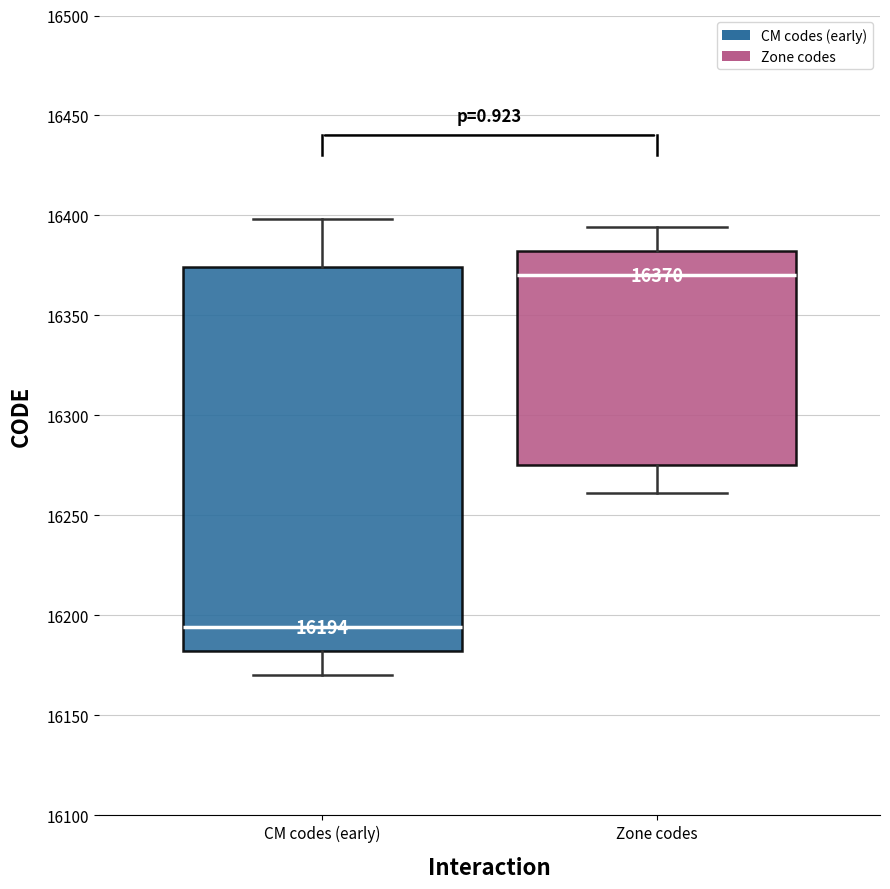

Which box is the tallest, from its lower edge to its upper edge?

CM codes (early)